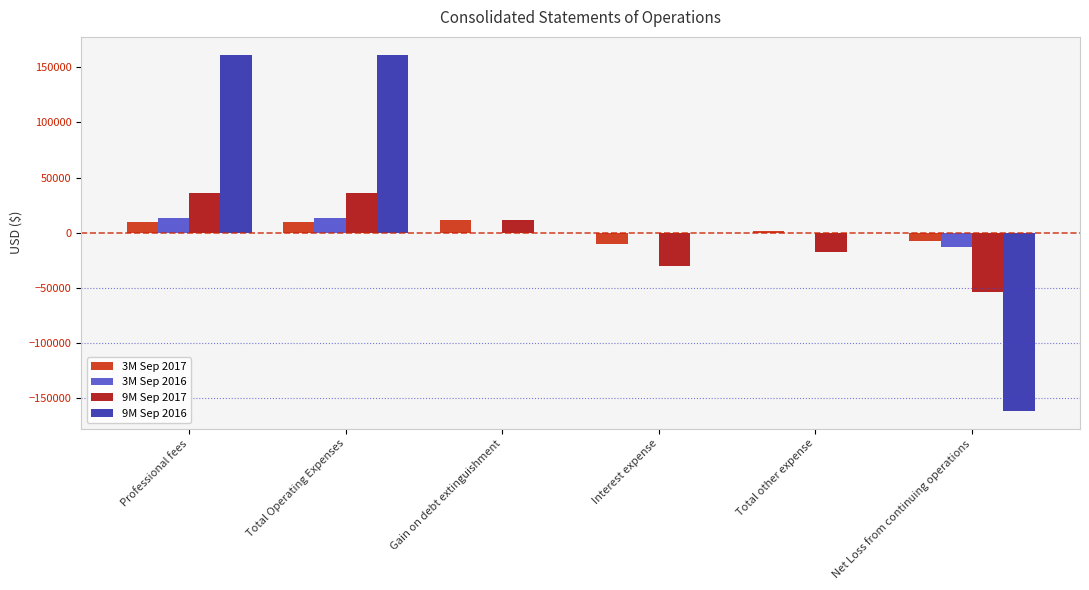

Which series changed the most between Professional fees and Net Loss from continuing operations?

9M Sep 2016